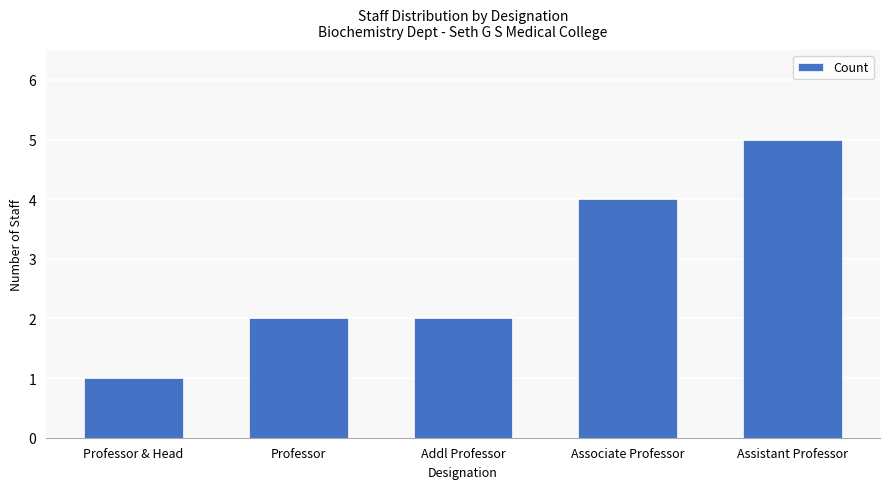

Is it true that the value at Addl Professor is 2?

True